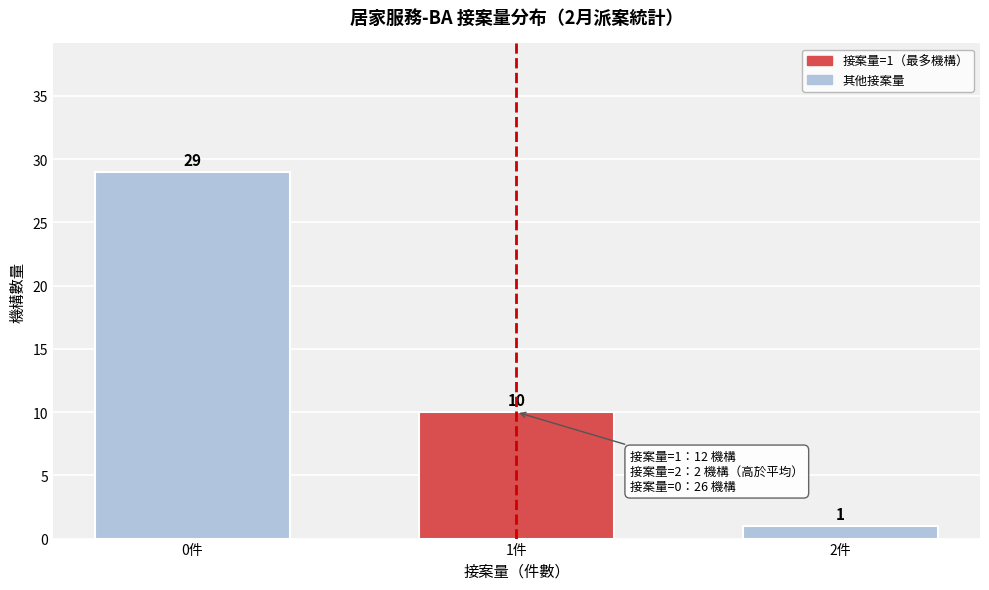

Reading left to right, what are all the values shown in this chart?

29	10	1